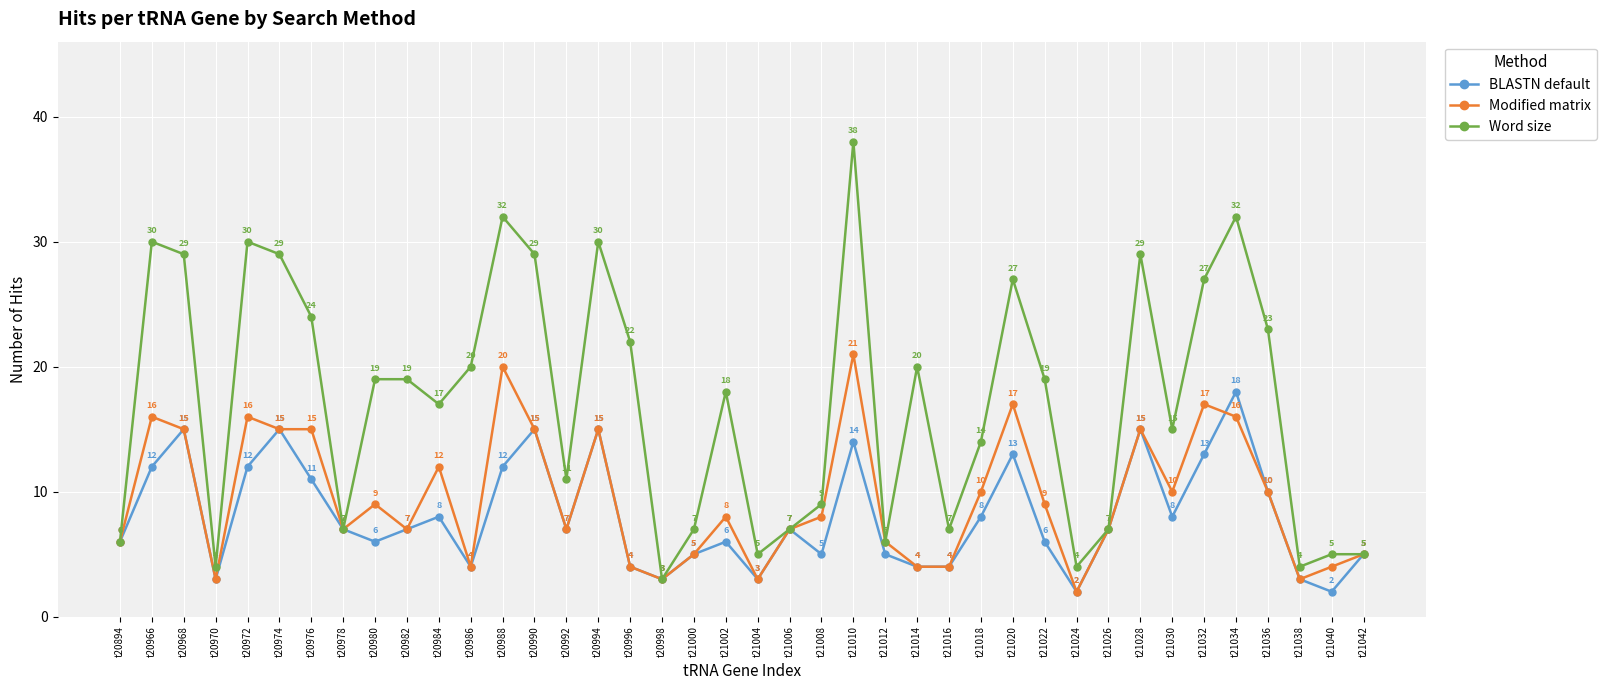

What is the value of the Modified matrix point at the 39th from the left?

4